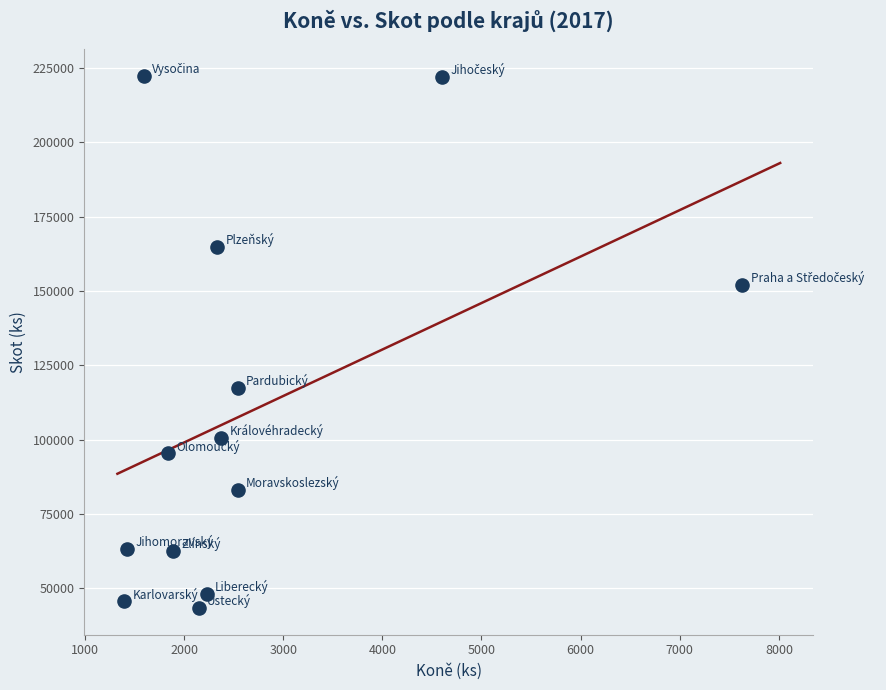

What Y value in the scatter plot is closest to 132883?

117506